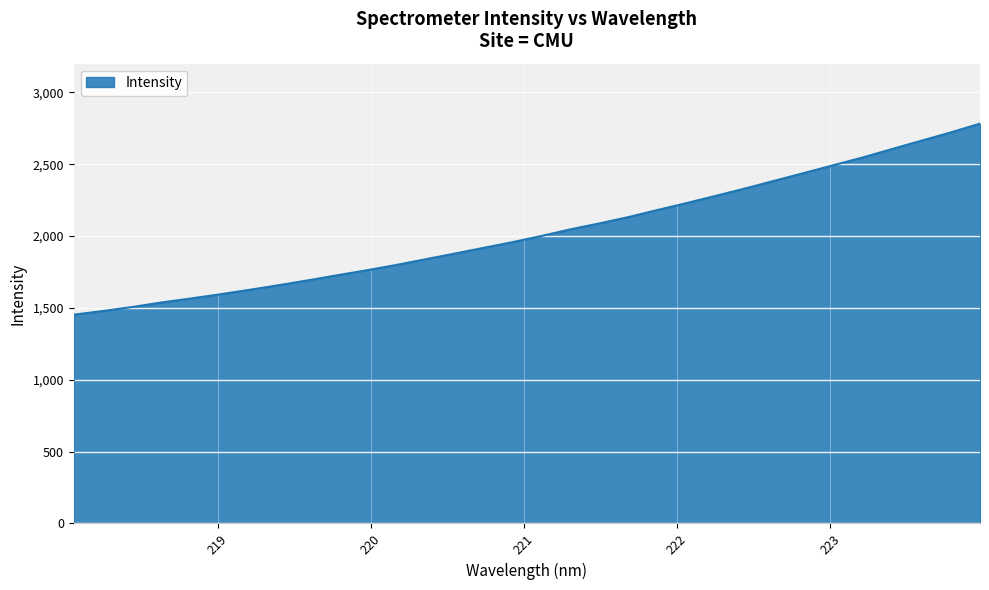

What is the minimum value shown in the chart?

1453.1